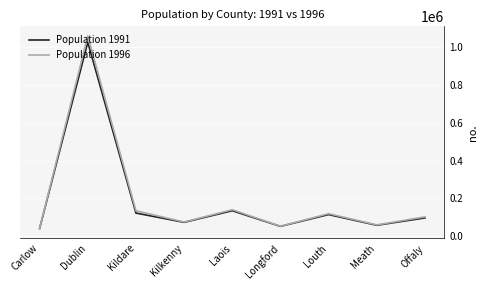

At which category is the sum across all series the highest?

Dublin